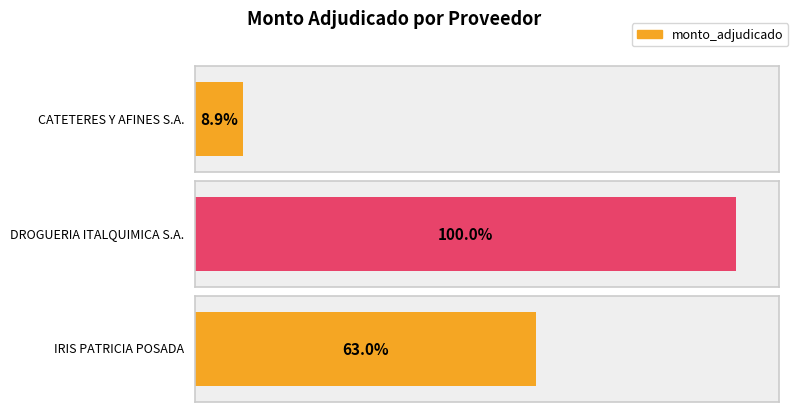

Is it true that the value at IRIS PATRICIA POSADA is 67697000?

True